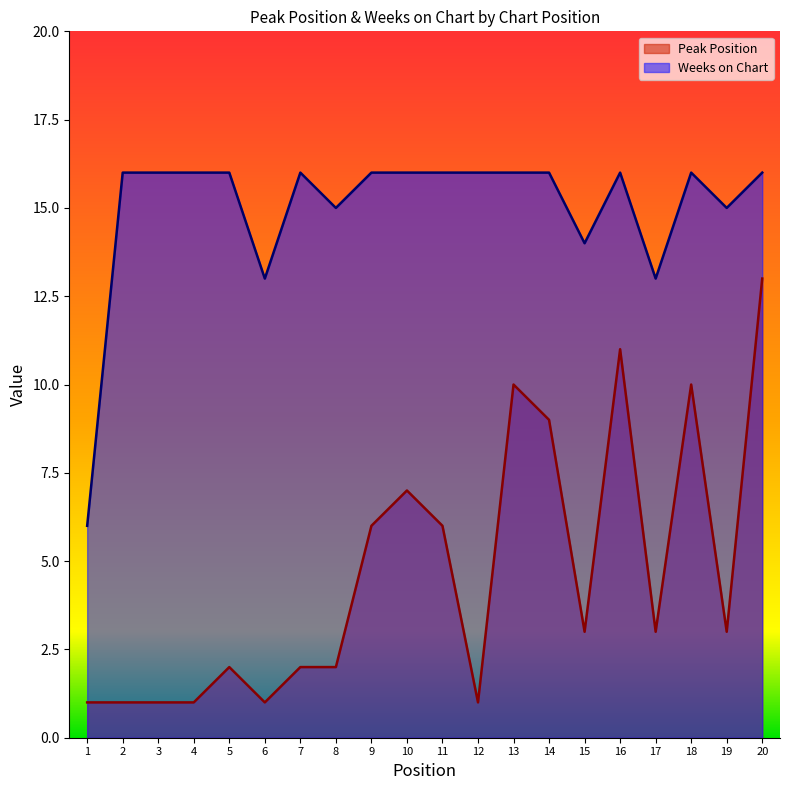

What is the difference between the maximum and second lowest values in the Weeks on Chart series?

3